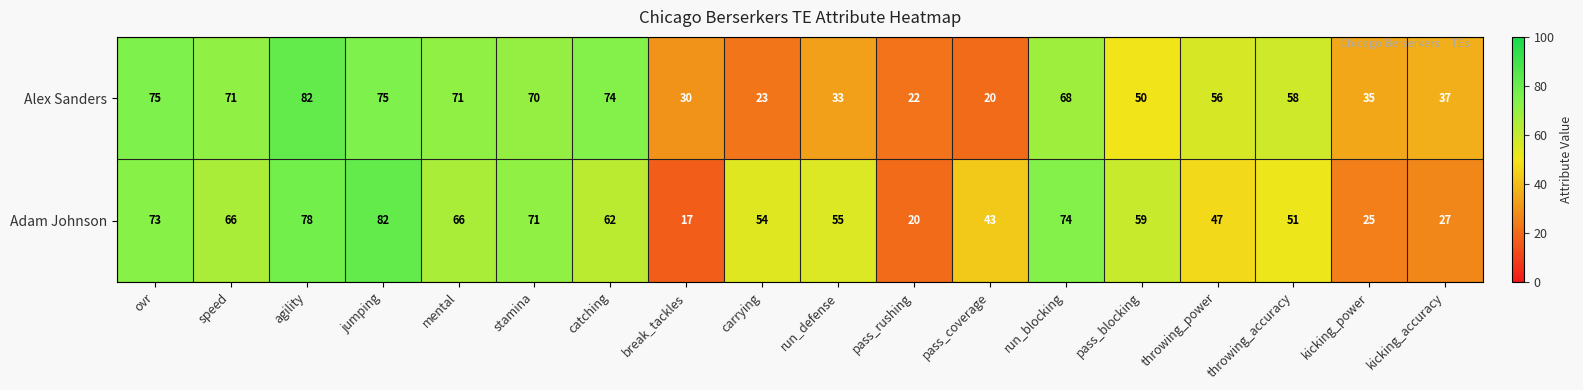

What is the minimum value shown in the chart?

17